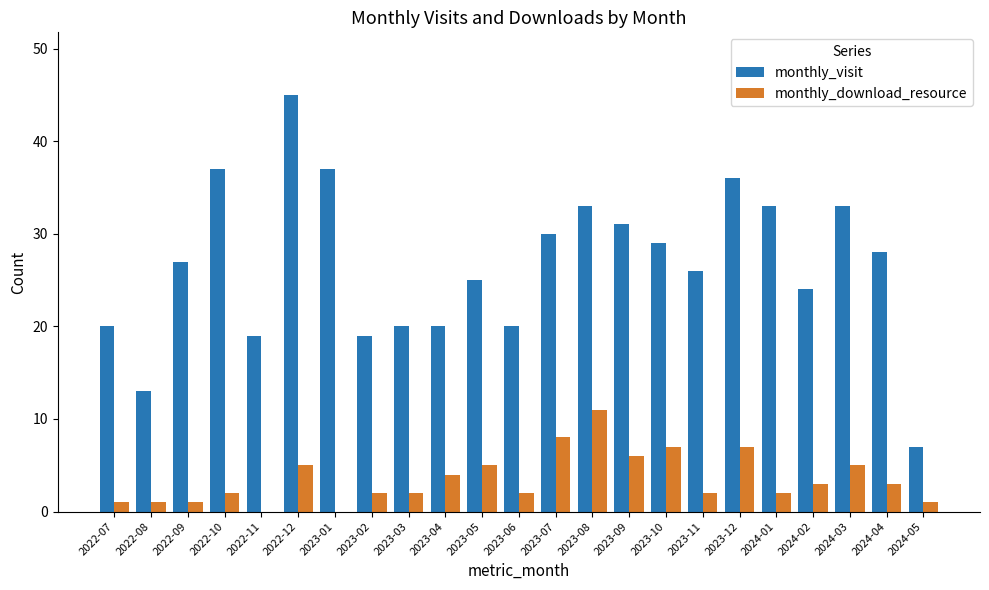

Reading left to right, extract all data points from this chart.

monthly_visit: 2022-07=20	2022-08=13	2022-09=27	2022-10=37	2022-11=19	2022-12=45	2023-01=37	2023-02=19	2023-03=20	2023-04=20	2023-05=25	2023-06=20	2023-07=30	2023-08=33	2023-09=31	2023-10=29	2023-11=26	2023-12=36	2024-01=33	2024-02=24	2024-03=33	2024-04=28	2024-05=7
monthly_download_resource: 2022-07=1	2022-08=1	2022-09=1	2022-10=2	2022-11=0	2022-12=5	2023-01=0	2023-02=2	2023-03=2	2023-04=4	2023-05=5	2023-06=2	2023-07=8	2023-08=11	2023-09=6	2023-10=7	2023-11=2	2023-12=7	2024-01=2	2024-02=3	2024-03=5	2024-04=3	2024-05=1